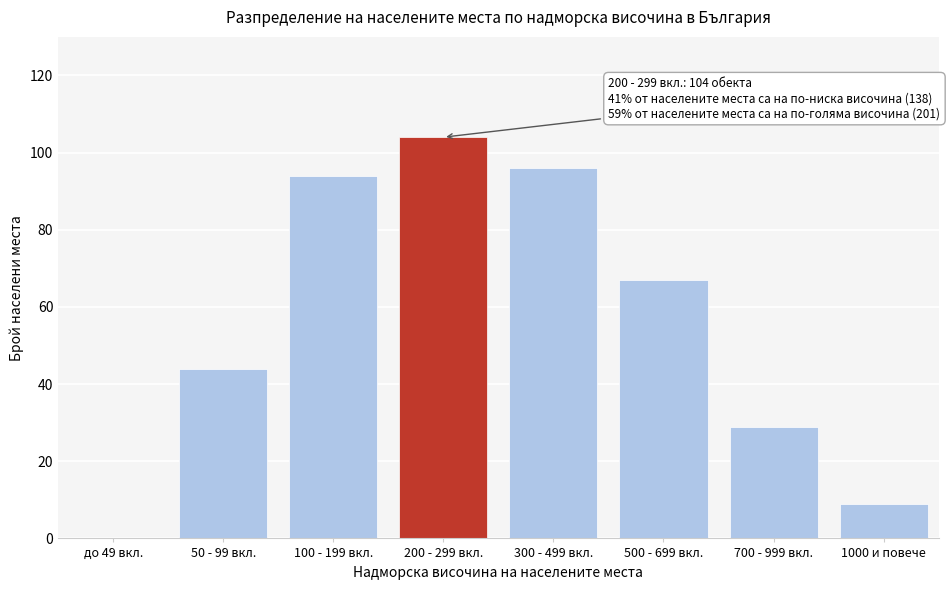

Reading left to right, list all the values displayed in this chart.

до 49 вкл.=0	50 - 99 вкл.=44	100 - 199 вкл.=94	200 - 299 вкл.=104	300 - 499 вкл.=96	500 - 699 вкл.=67	700 - 999 вкл.=29	1000 и повече=9